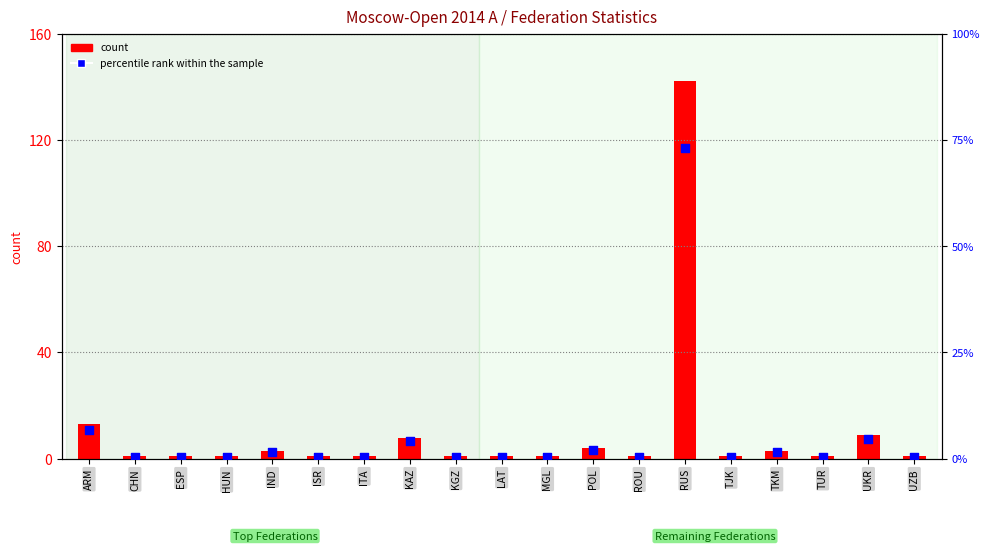

What is the total value across all series at ISR?

1.5